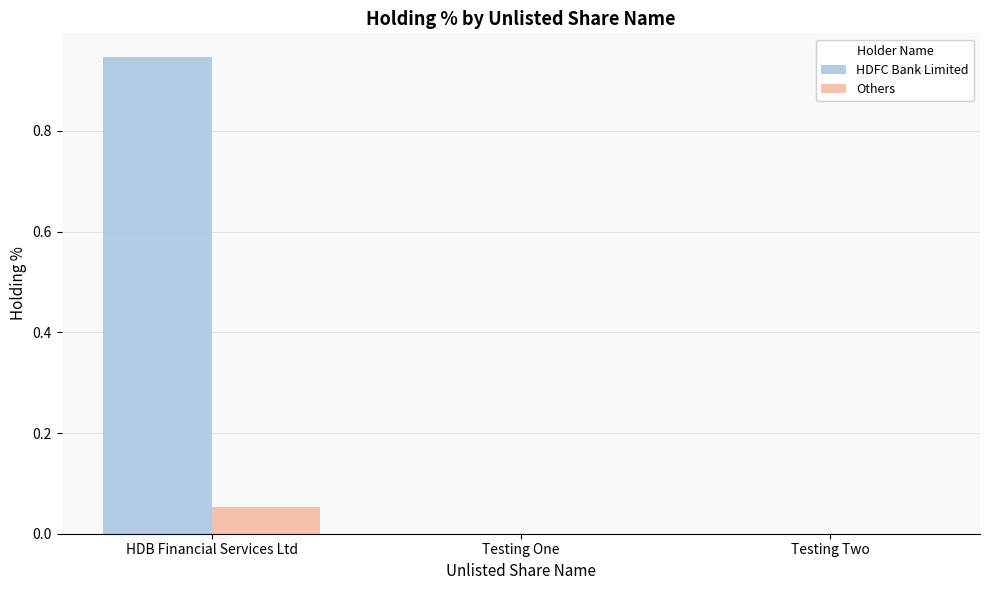

What is the total value across all series at HDB Financial Services Ltd?

1.0